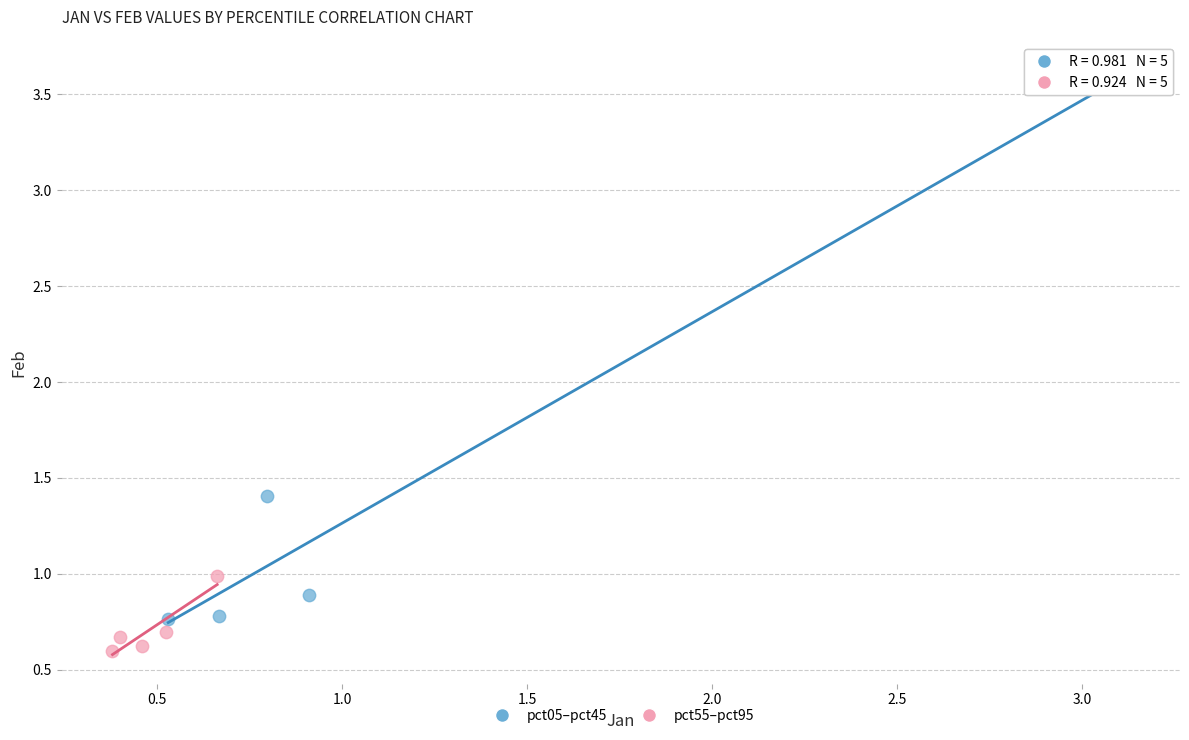

Which series reaches the maximum Y coordinate?

pct05–pct45